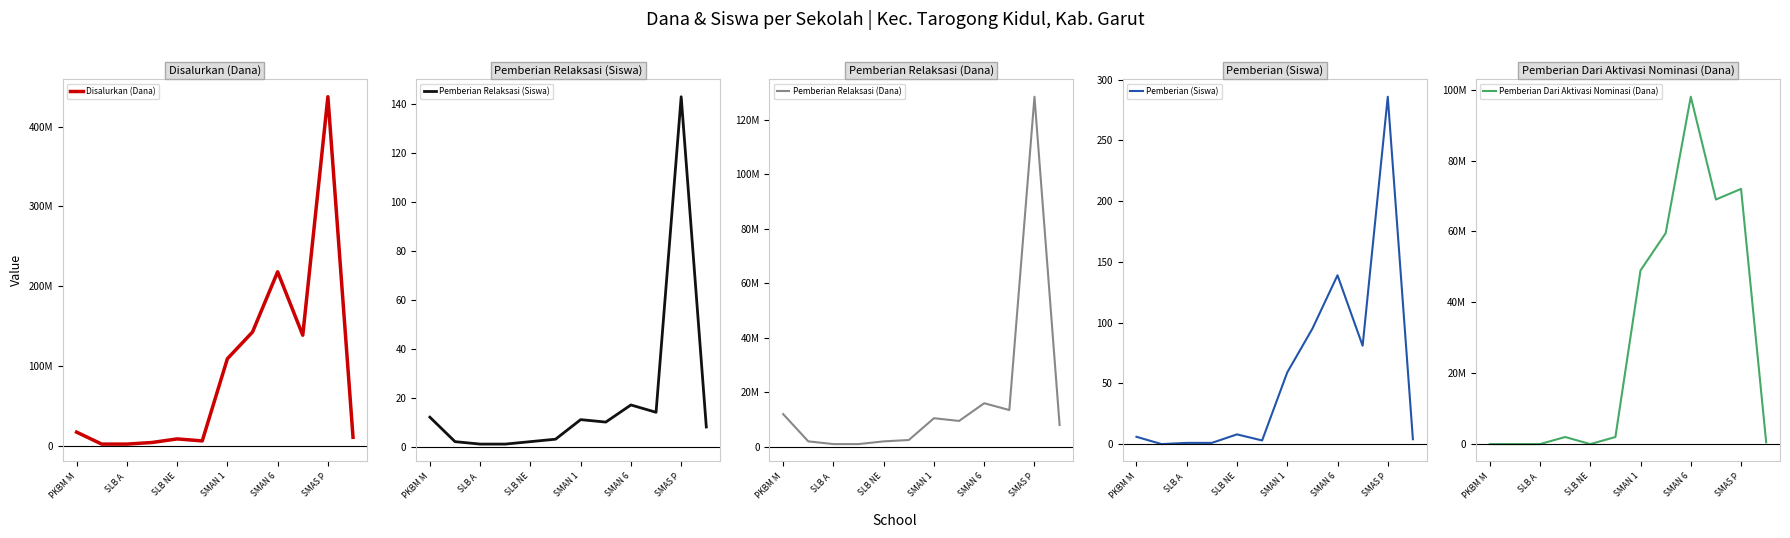

True or false: Pemberian (Siswa) and Disalurkan (Dana) intersect in this chart.

False